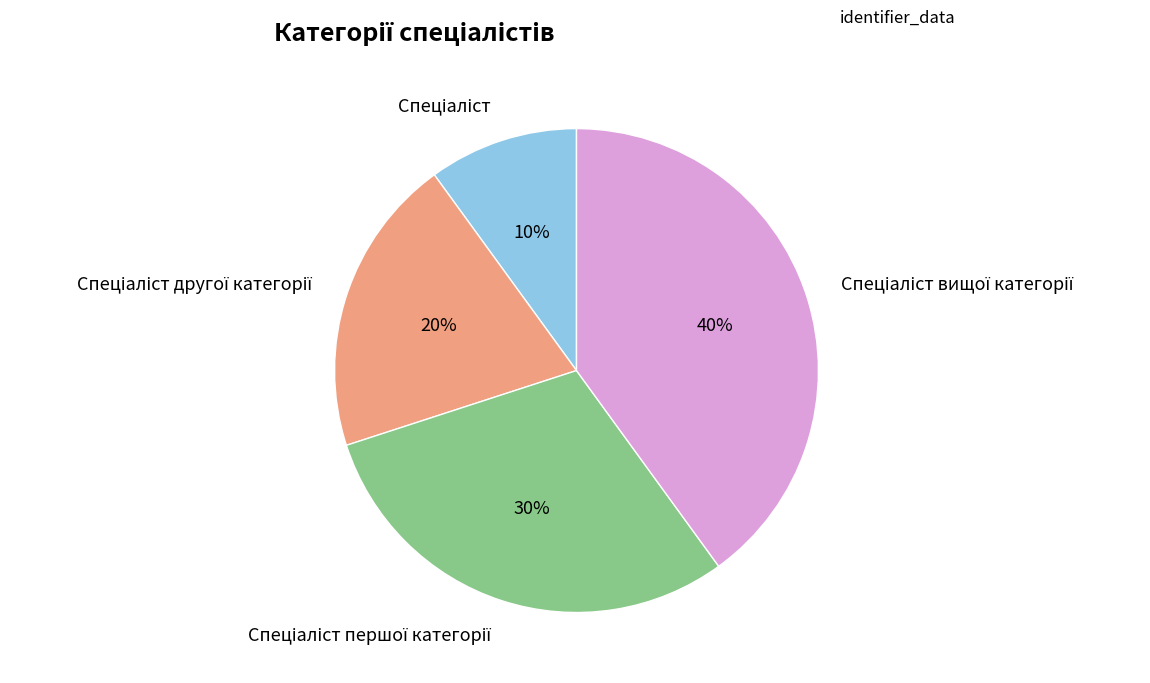

How many slices are in this pie chart?

4